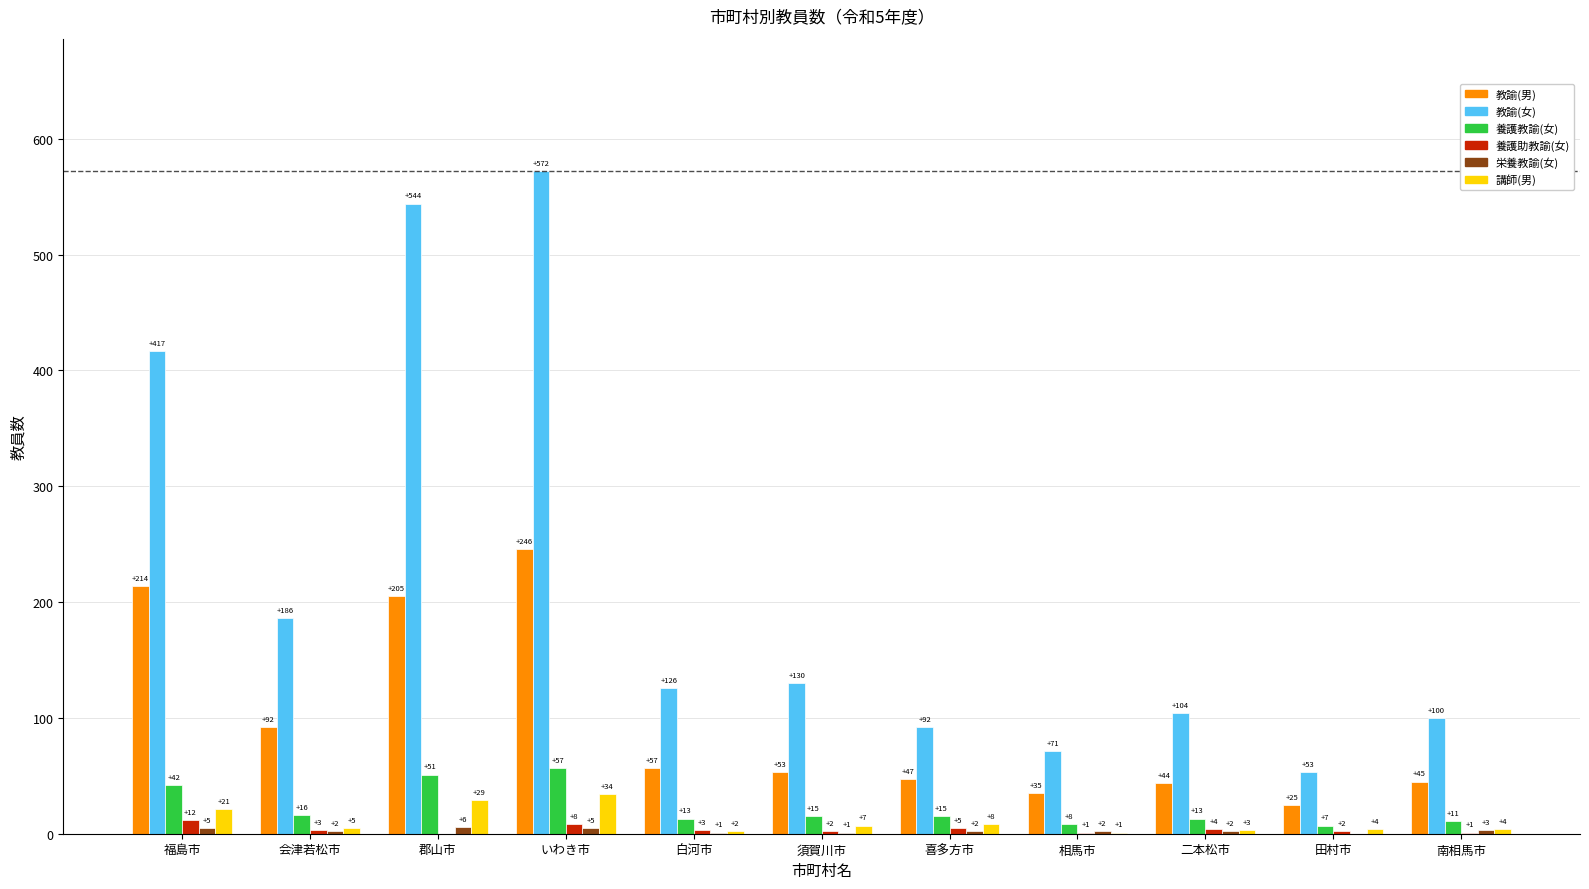

Which series changed the most between 福島市 and いわき市?

教諭(女)